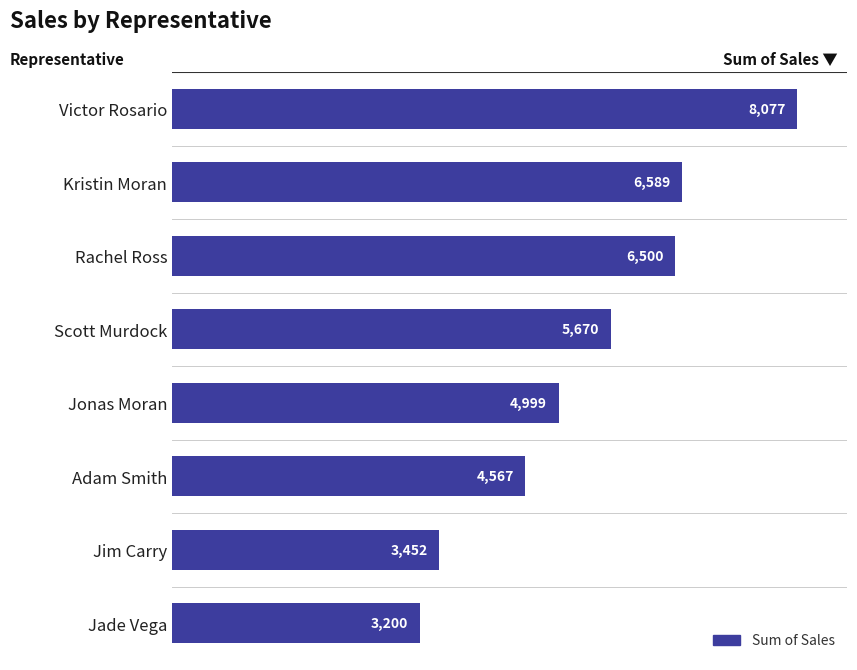

Are the bars horizontal?

Yes